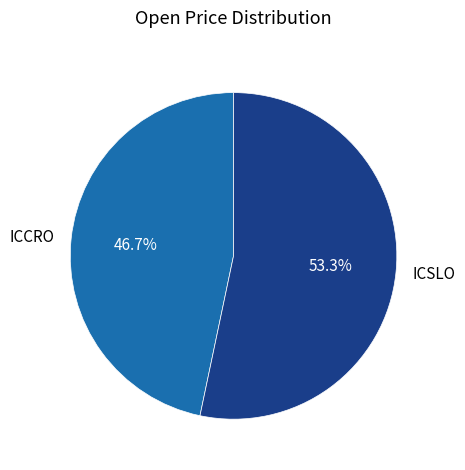

To the nearest percent, what is the combined percentage of ICCRO and ICSLO?

100%